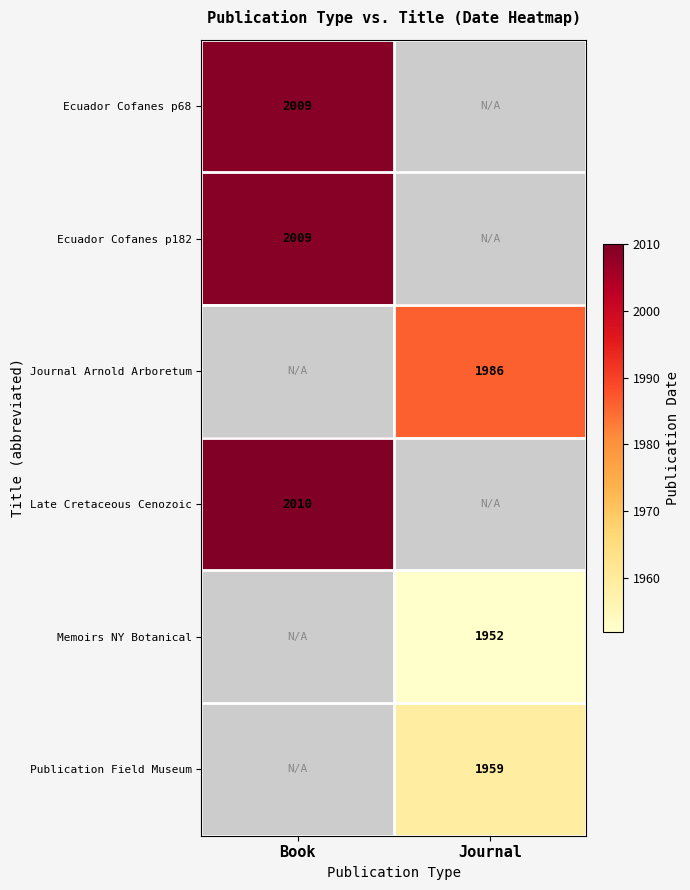

Count the number of categories in the chart.

2